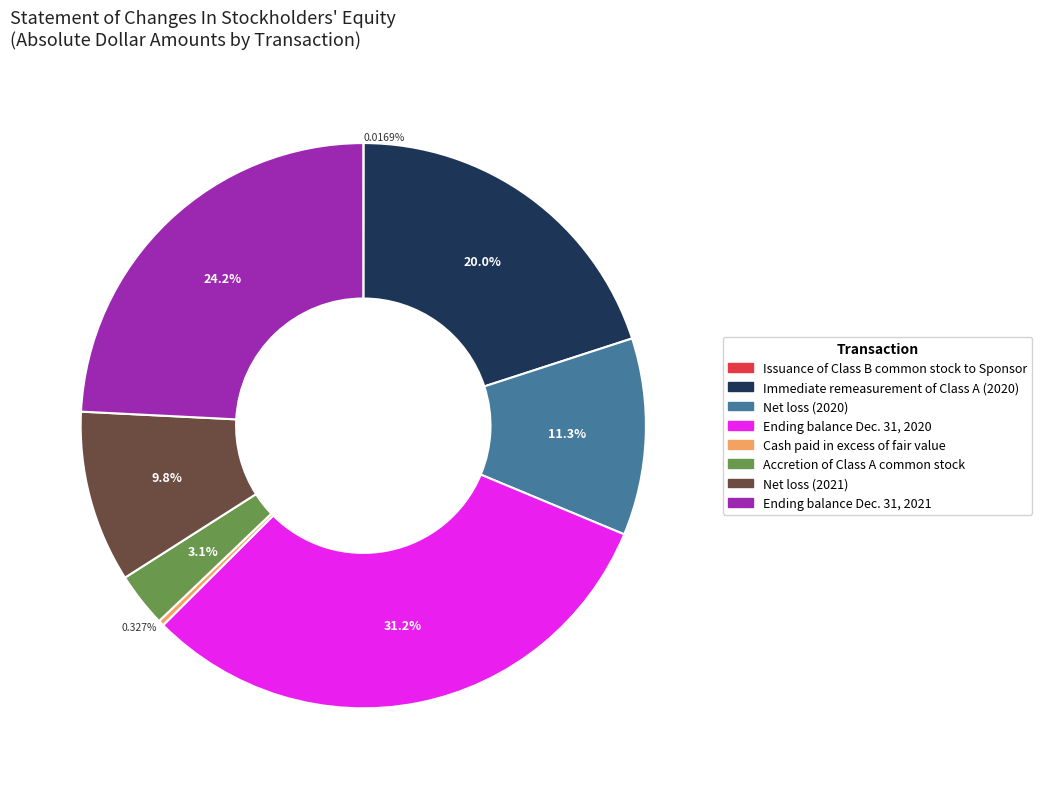

Does any single category account for the majority?

No